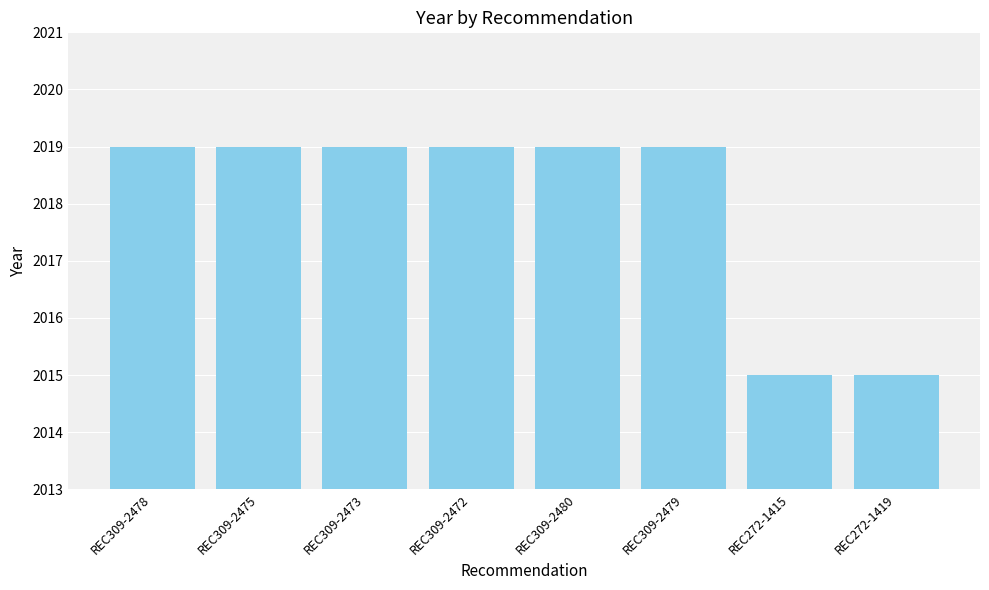

Are the bars horizontal?

No